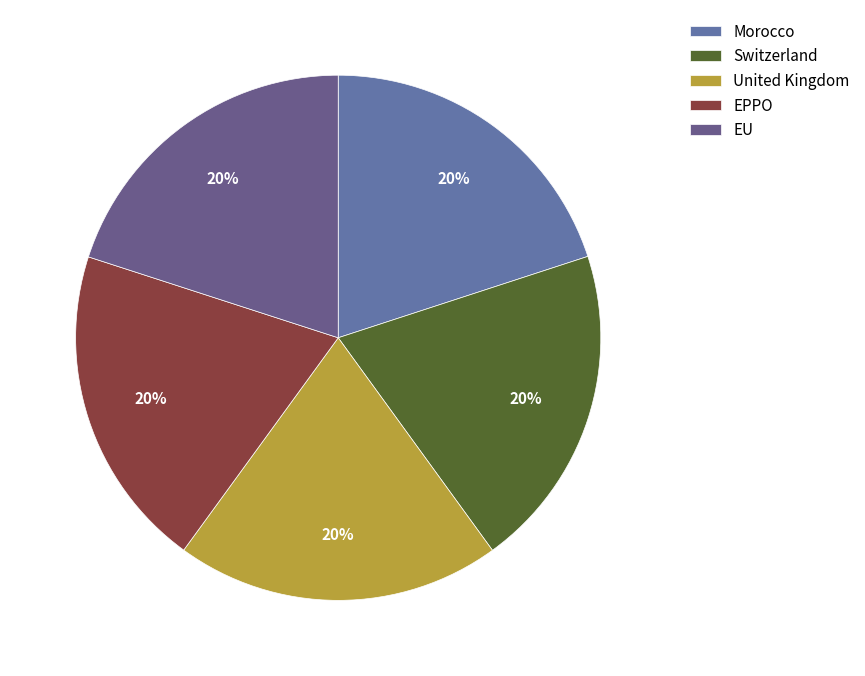

How many slices are in this pie chart?

5